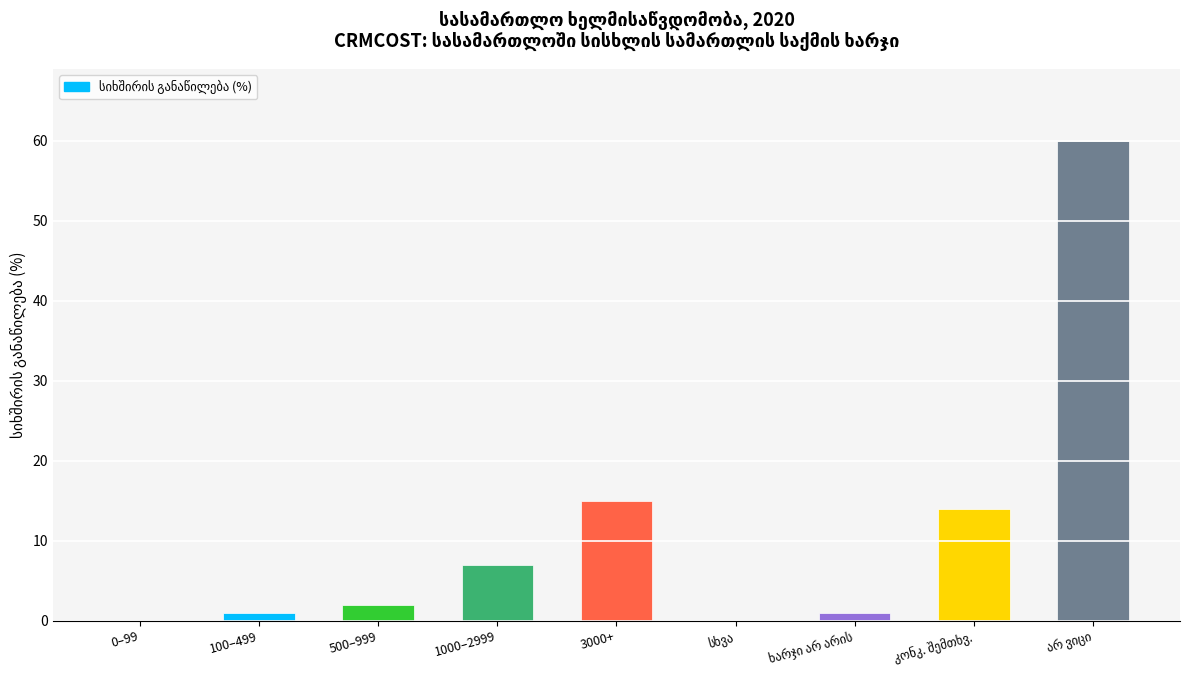

The value at 3000+ is 15. True or false?

True